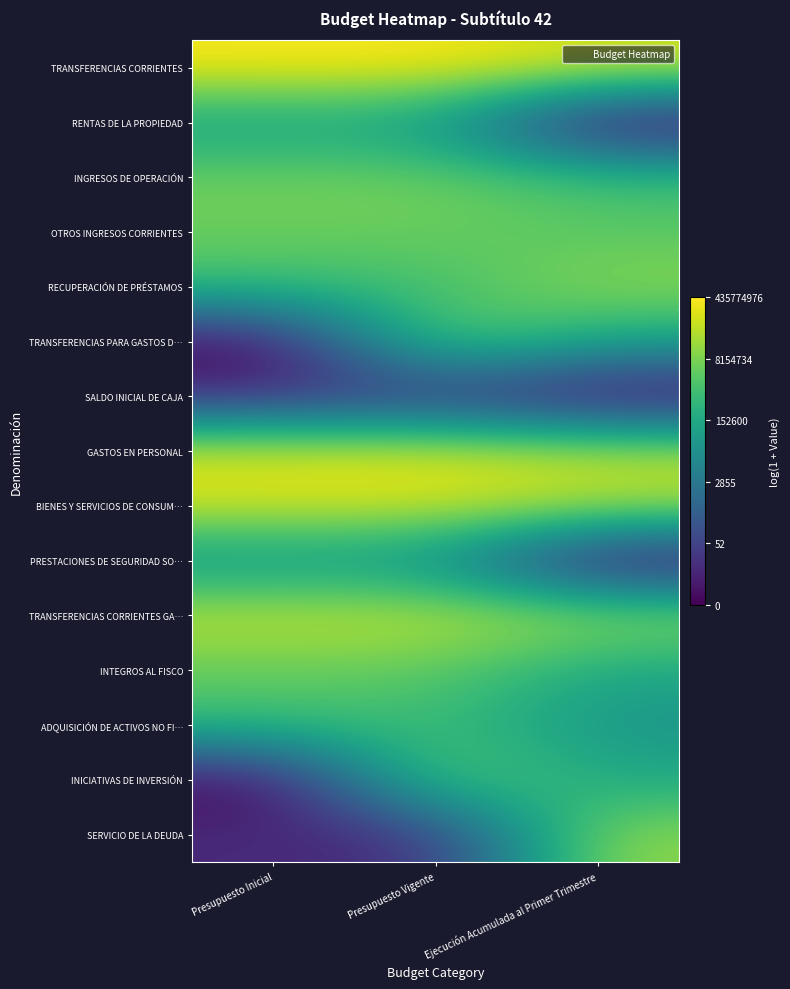

At which category does the chart reach its peak across all series?

Presupuesto Vigente